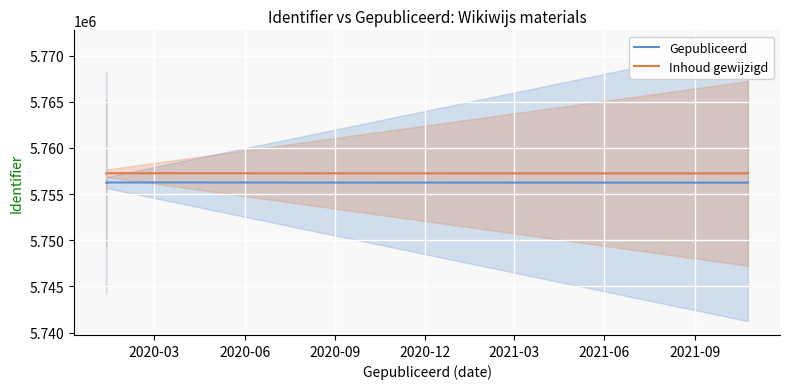

What are all the series names shown in the legend?

Gepubliceerd, Inhoud gewijzigd